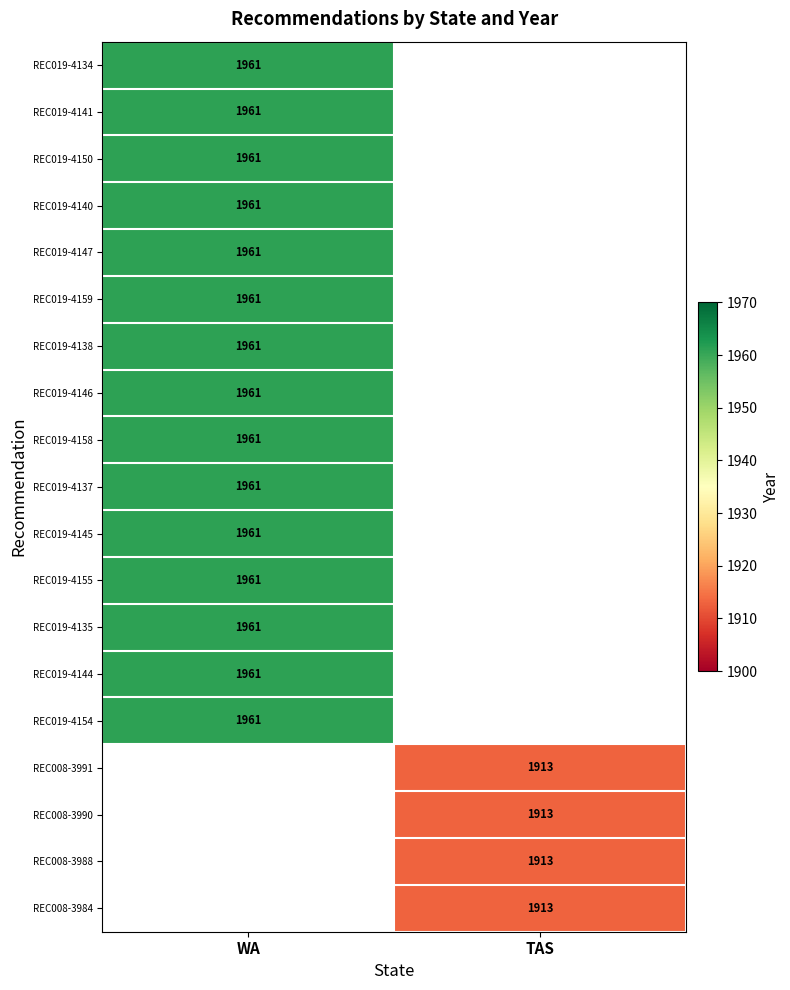

The REC008-3991 series shows 1913 at TAS. True or false?

True